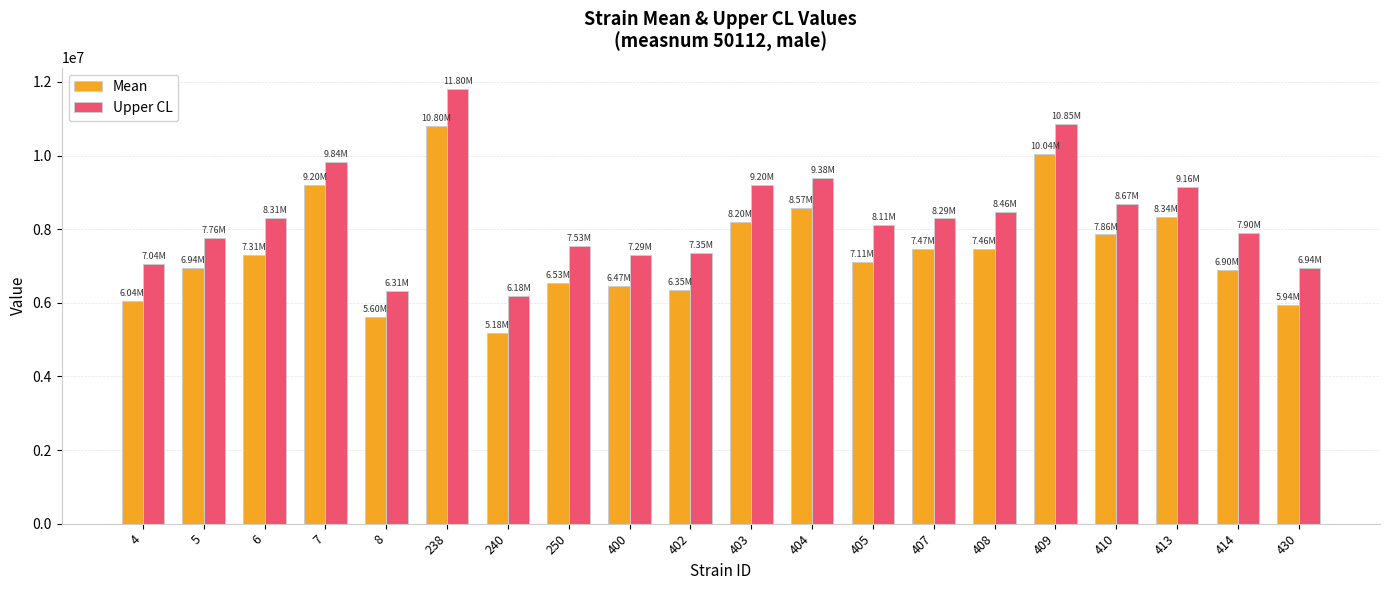

Which series has the largest total across all categories?

Upper CL